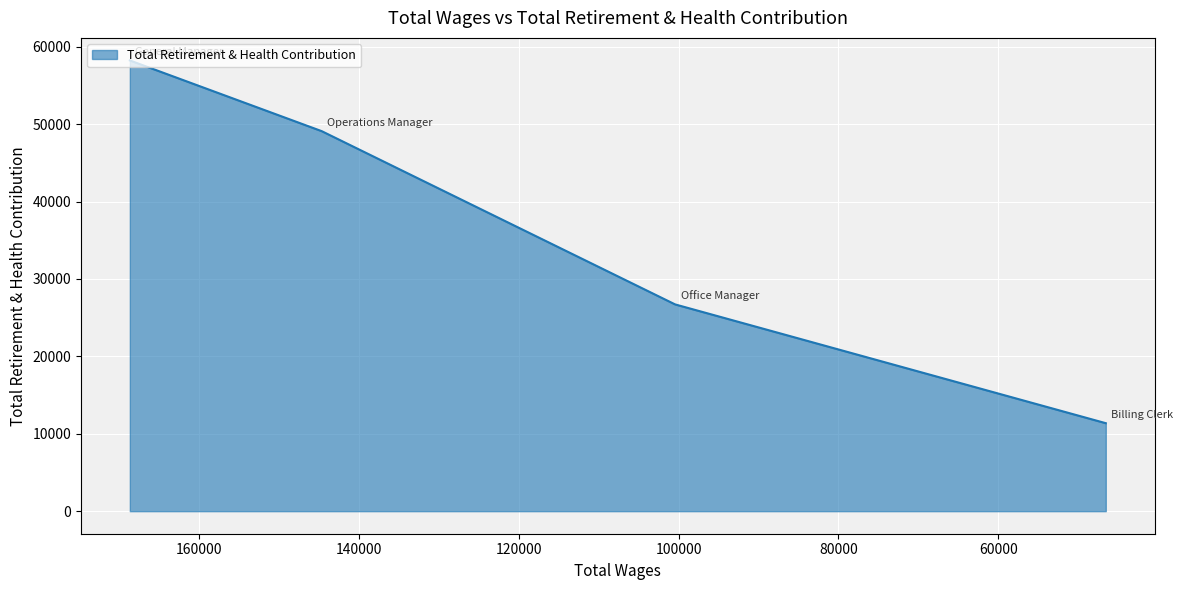

At which label is the value closest to 34799?

Office Manager